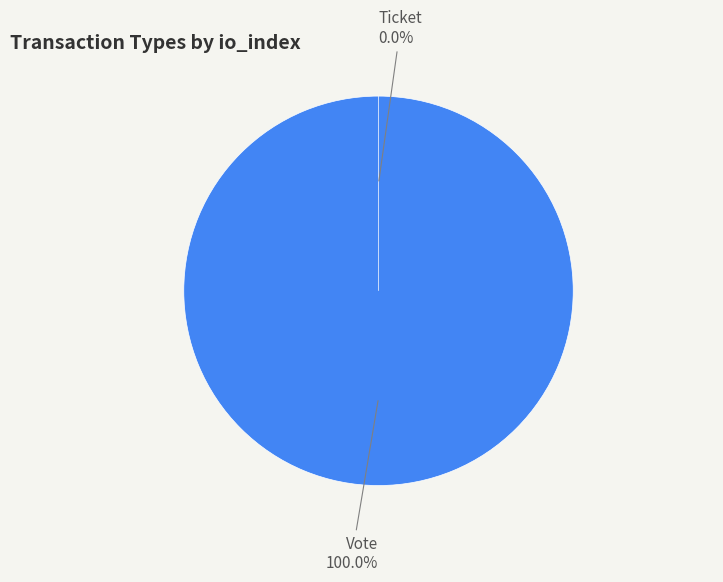

Count the number of slices in the pie.

2